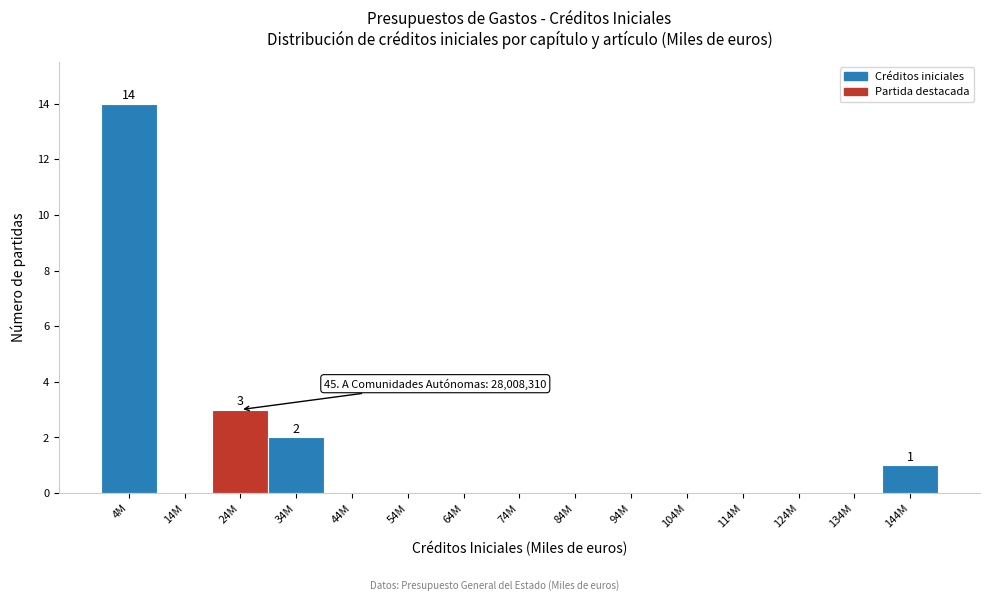

Reading left to right, transcribe all the data shown in this chart.

4M=14	14M=0	24M=3	34M=2	44M=0	54M=0	64M=0	74M=0	84M=0	94M=0	104M=0	114M=0	124M=0	134M=0	144M=1